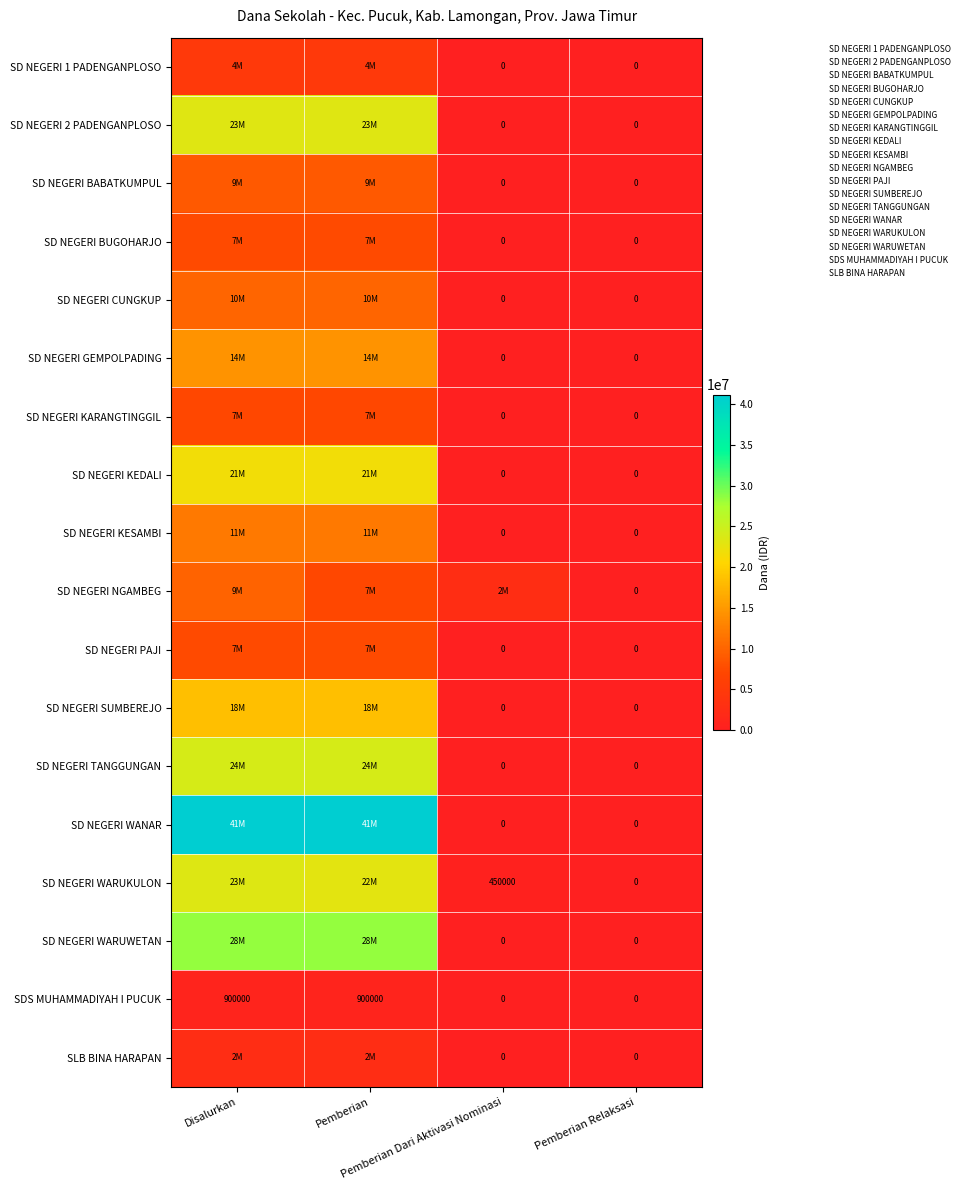

Which series has the largest total across all categories?

SD NEGERI WANAR